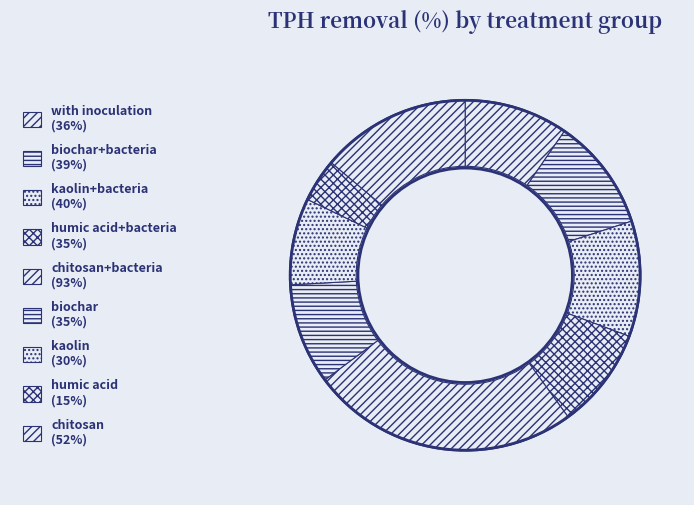

Count the number of slices in the pie.

9